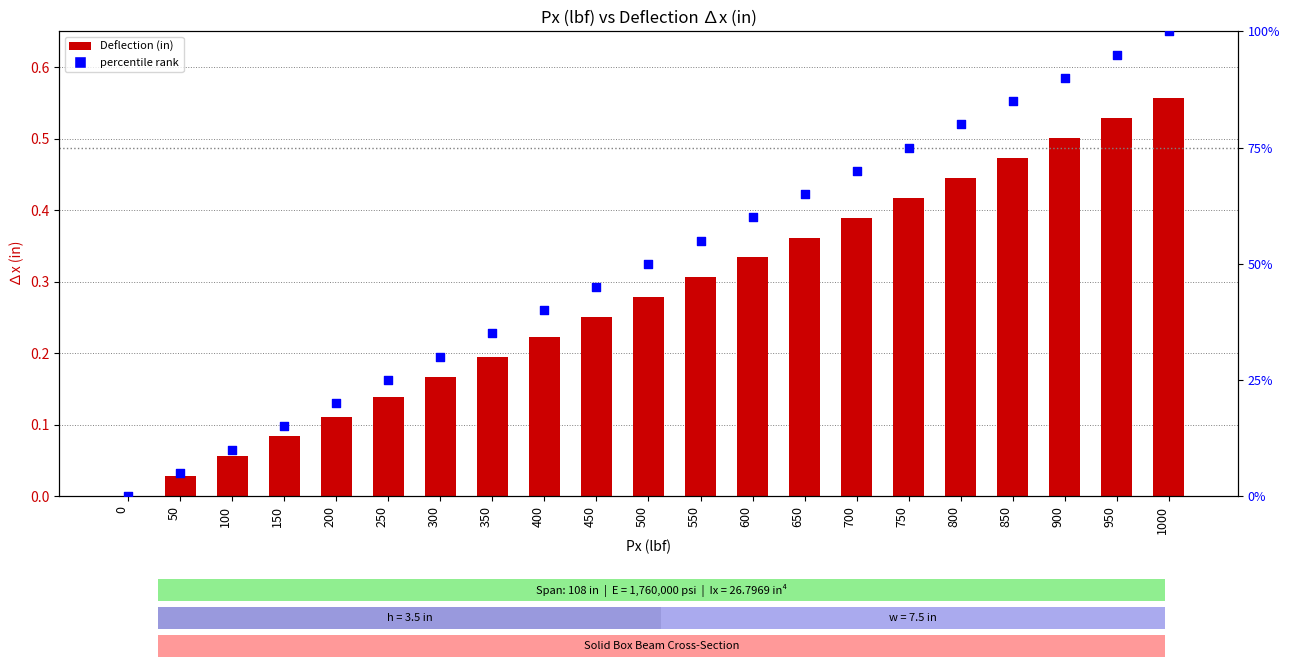

At how many categories does at least one series exceed 0?

20